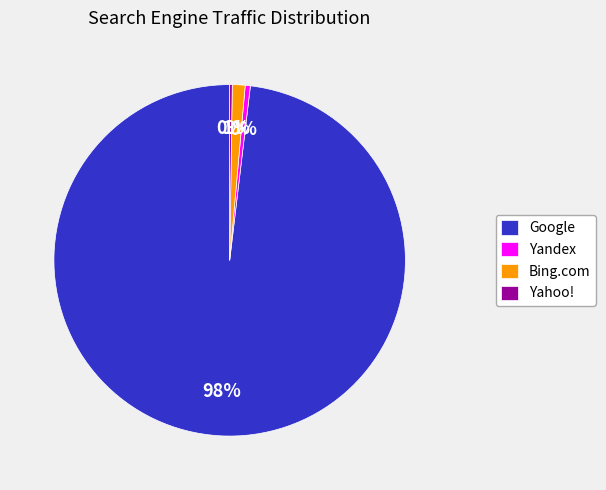

The Yandex slice represents 0% of the pie. True or false?

True